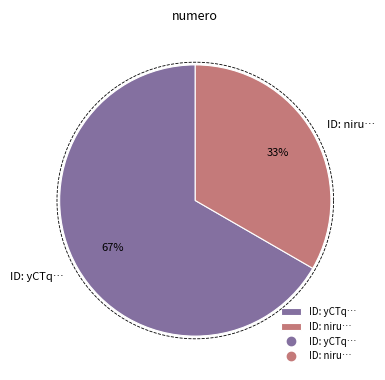

Does yCTqXh9yF0s%3D represent more than half of the total?

Yes